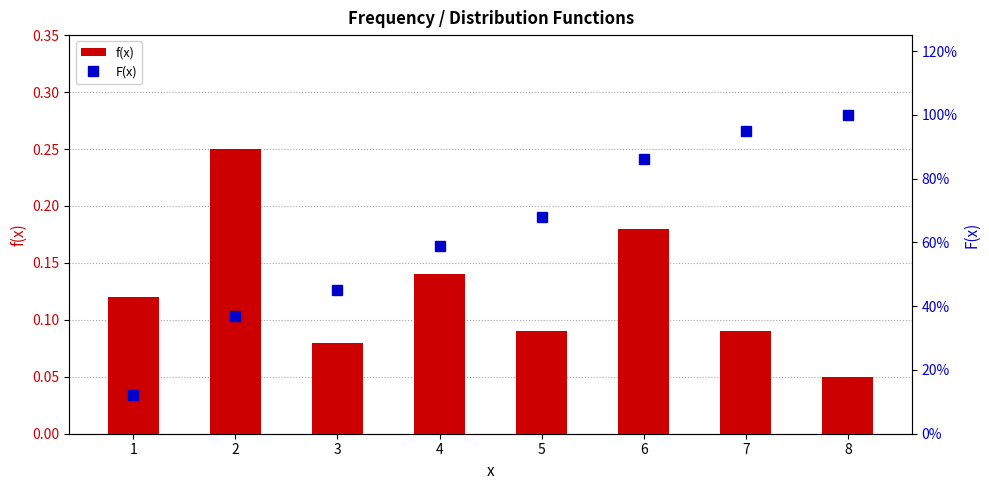

The f(x) series shows 0.1 at 7. True or false?

True